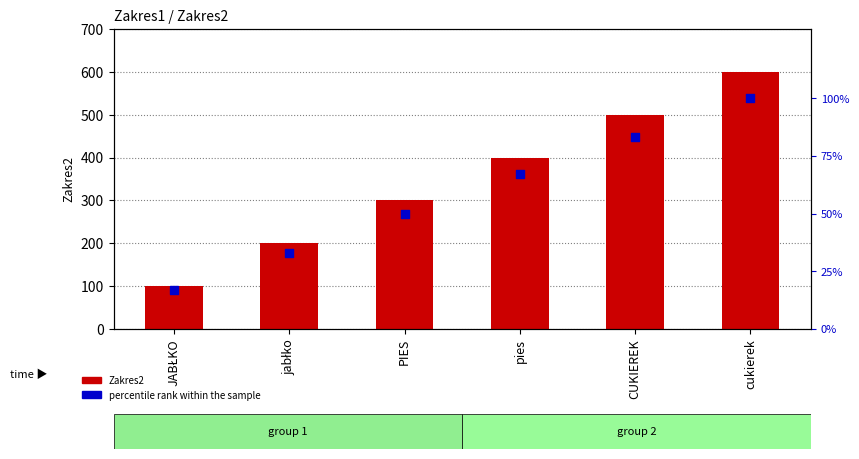

At how many categories does at least one series exceed 594?

1